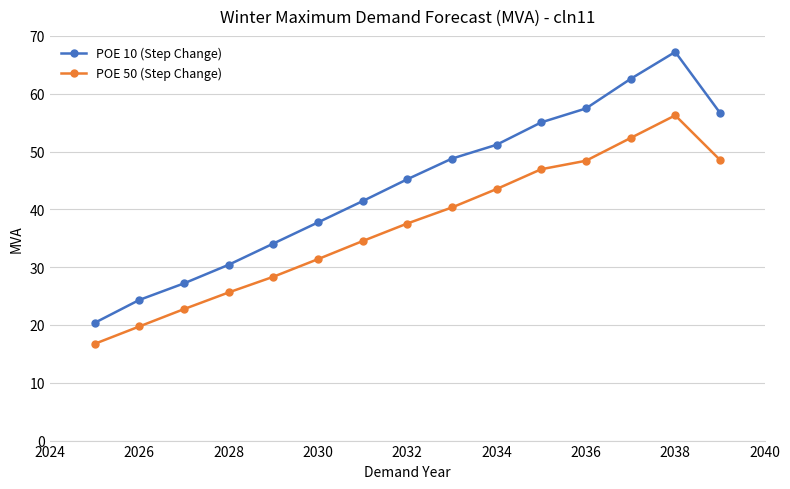

What is the minimum value for POE 50 (Step Change)?

16.7